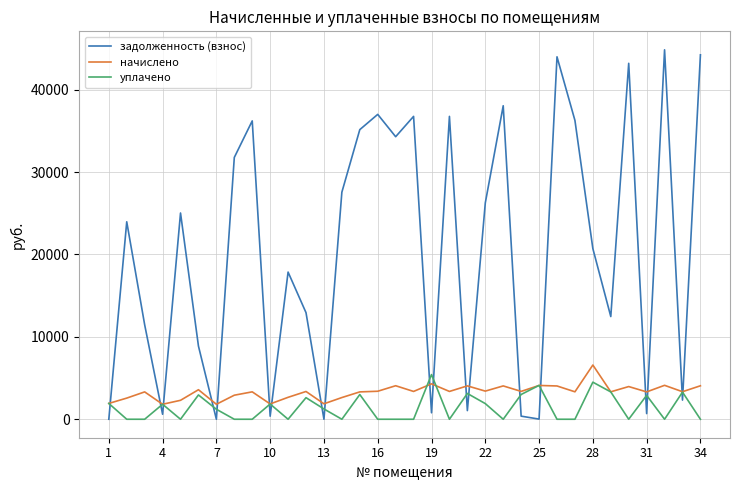

Which series has the largest total across all categories?

задолженность (взнос)